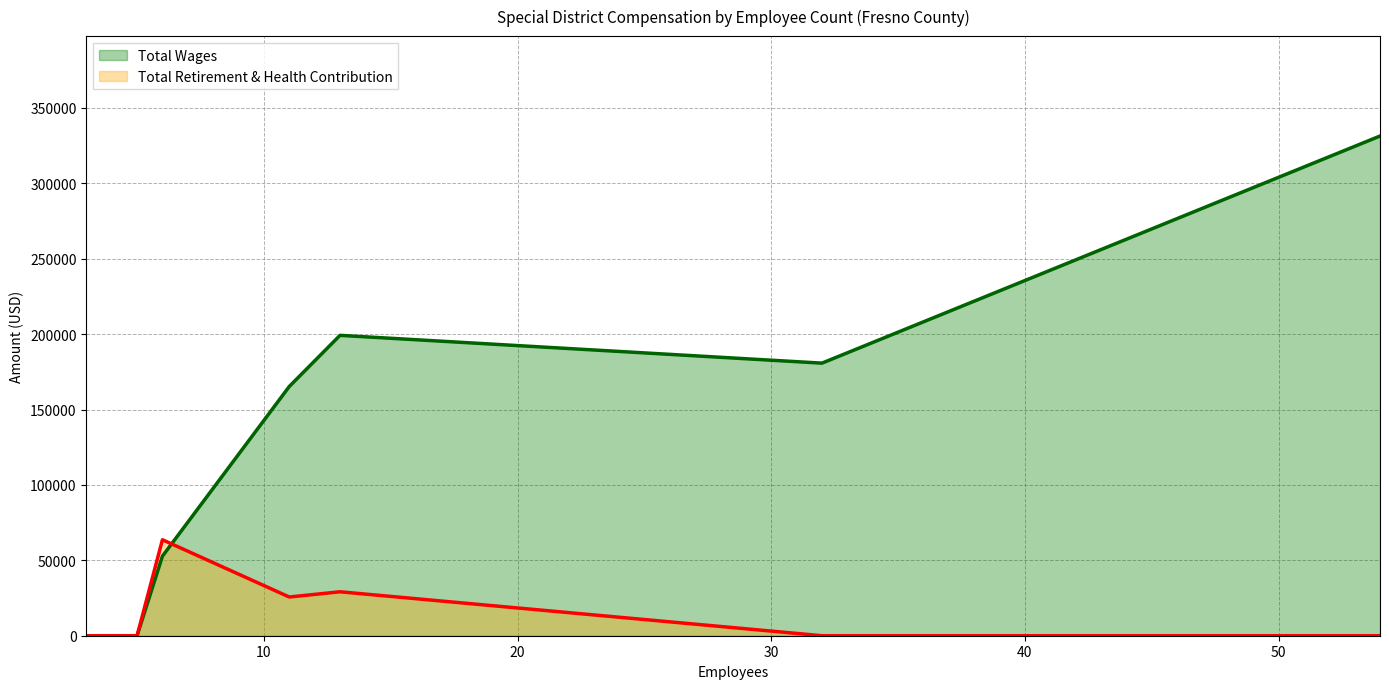

True or false: Total Retirement & Health Contribution has a value of 0 at 5.

True